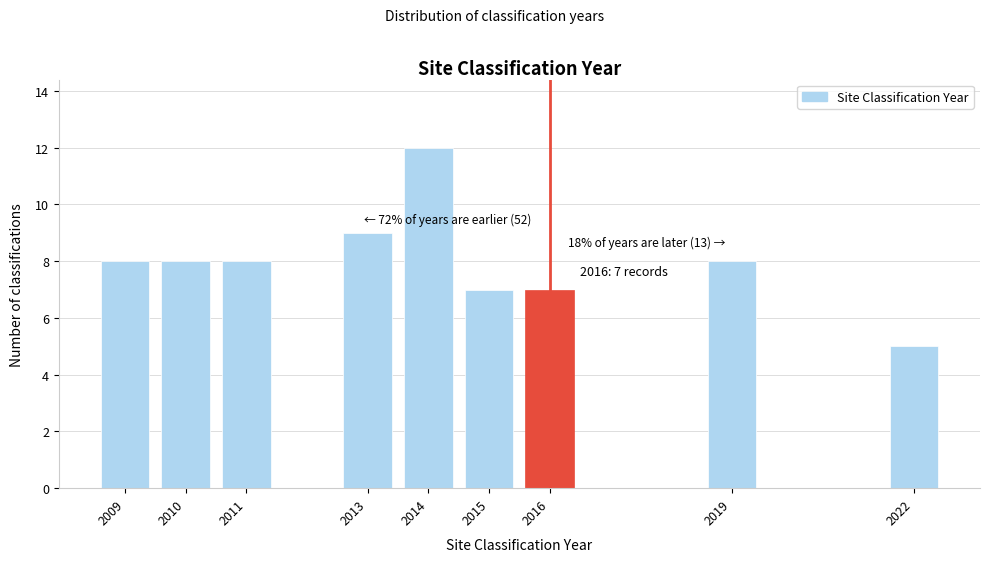

Reading left to right, transcribe all the data shown in this chart.

8	8	8	9	12	7	7	8	5